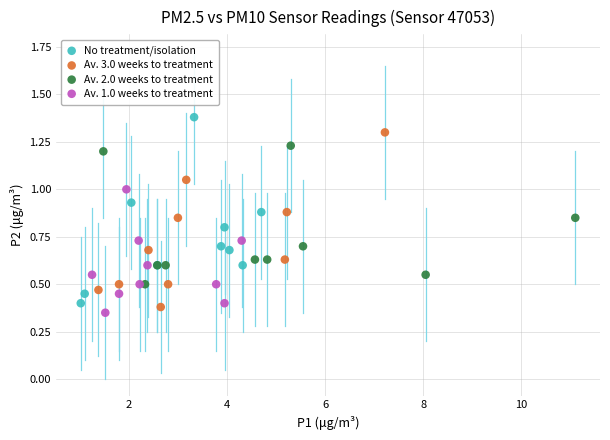

Which series contains the lowest Y value?

Av. 1.0 weeks to treatment